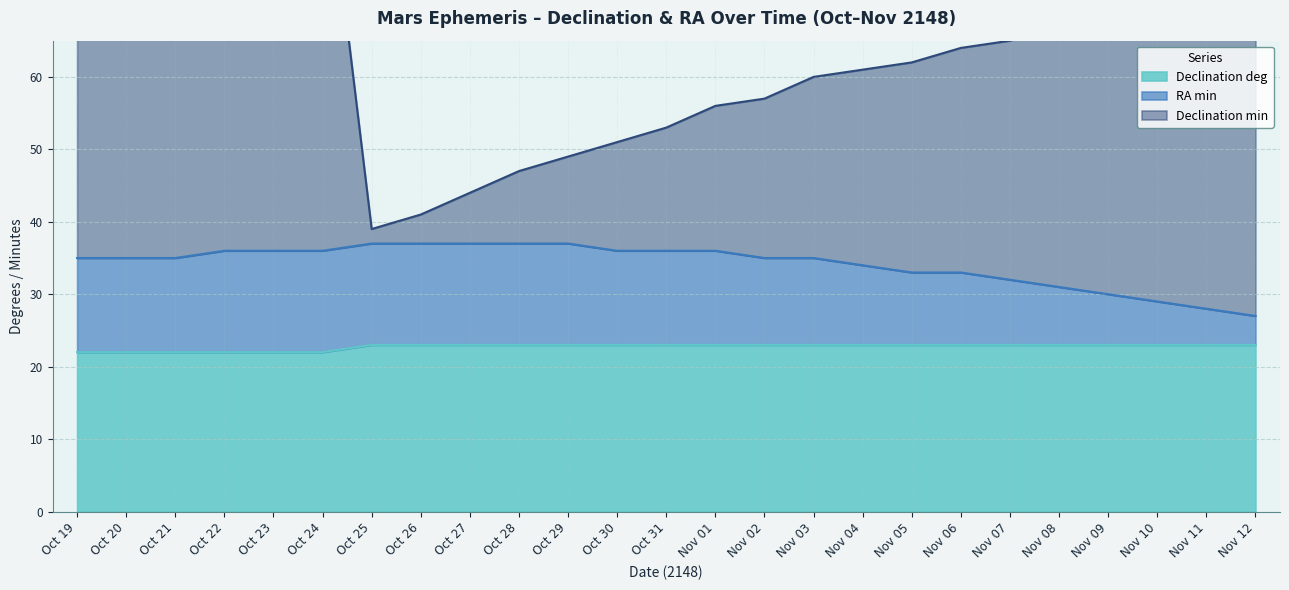

Which has a higher value, Oct 30 or Oct 29?

Oct 30